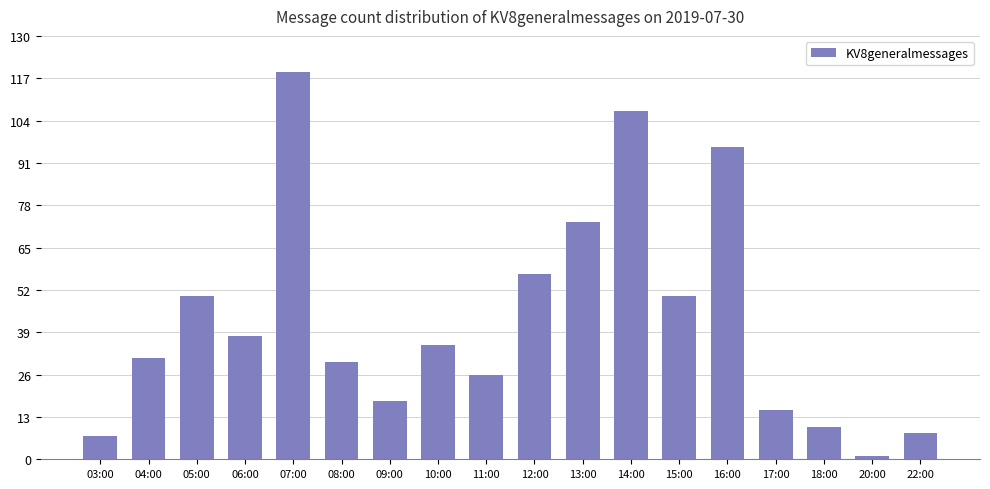

True or false: the data shows 208 at 07:00.

False